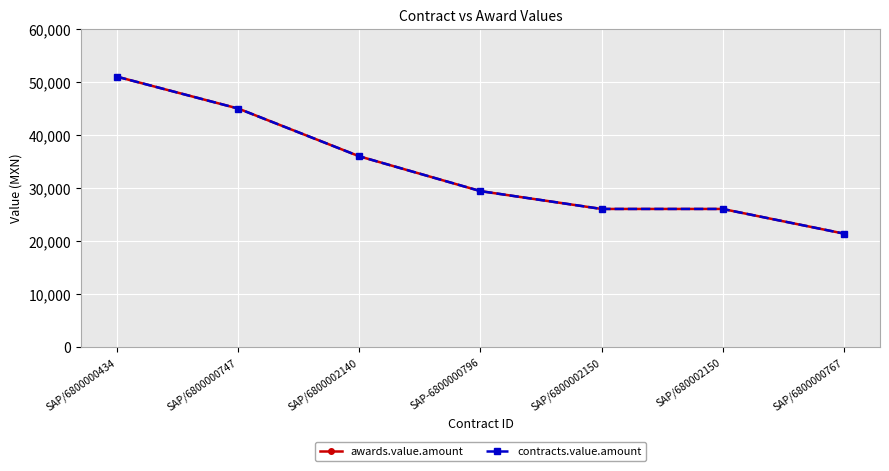

True or false: contracts.value.amount has more than 1 points higher than both neighbors.

False